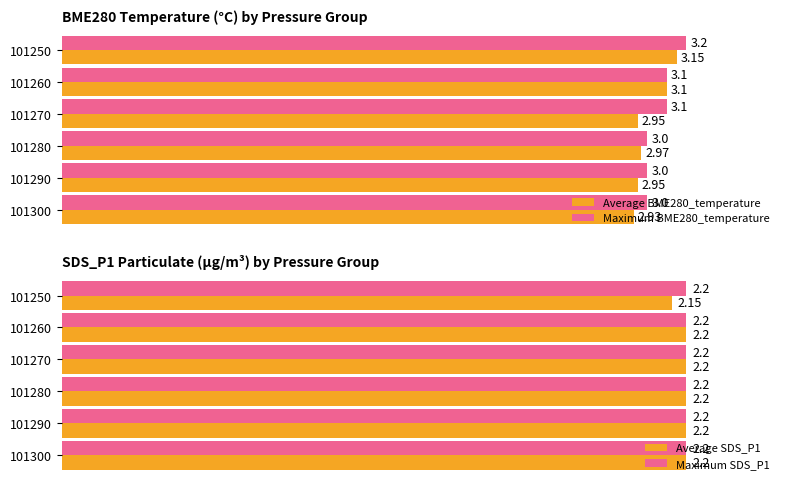

At how many categories does at least one series exceed 2?

6